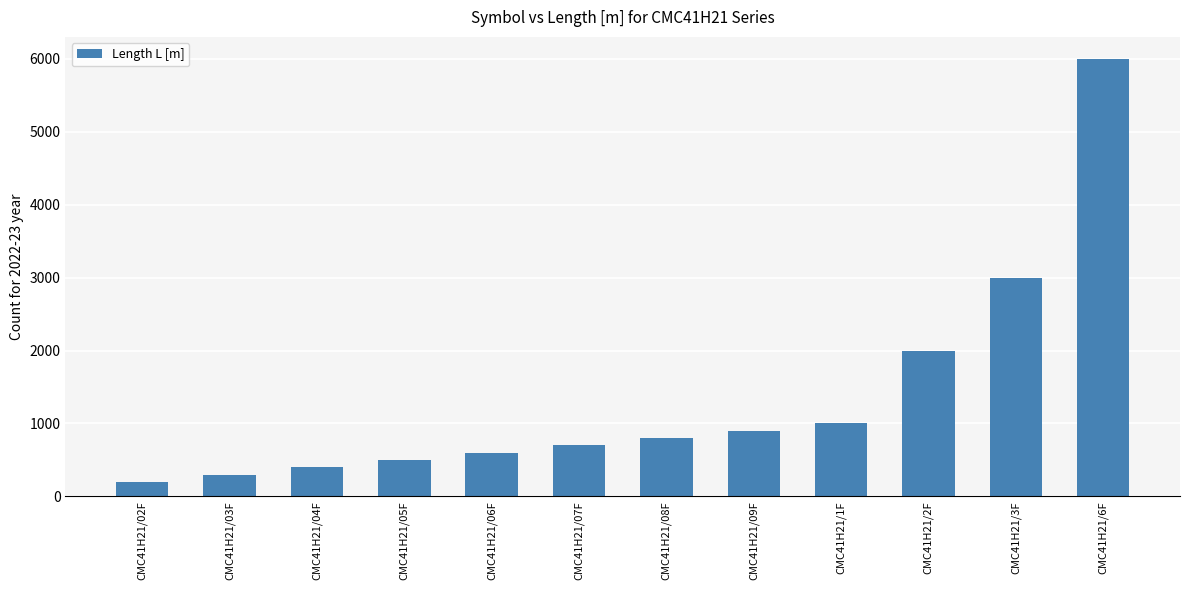

What is the approximate value at CMC41H21/06F, to the nearest 10?

600